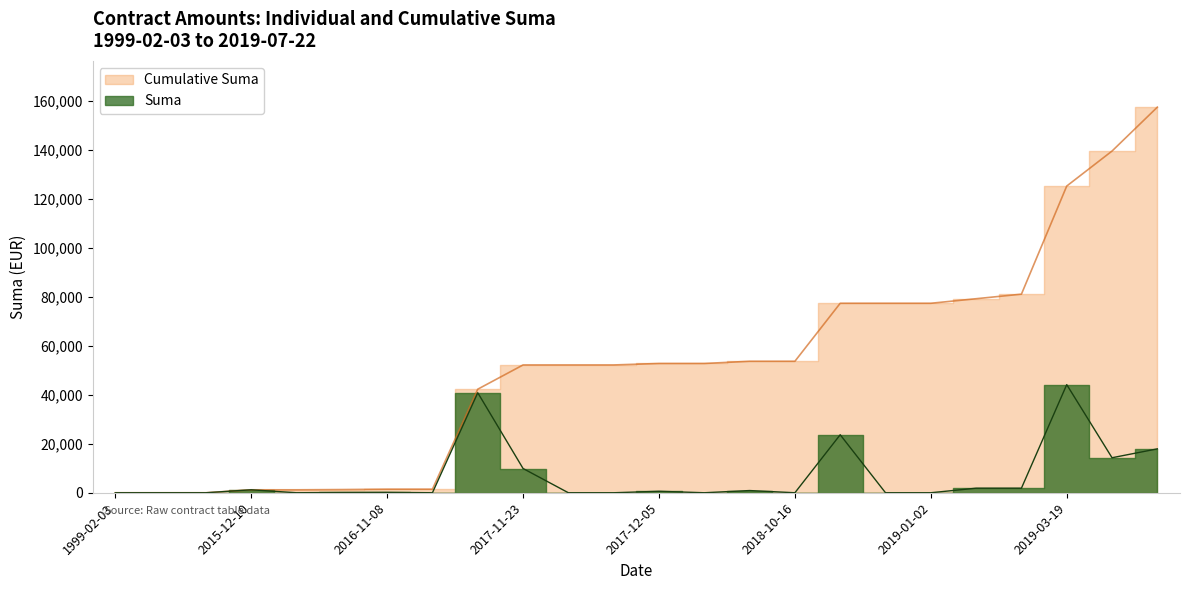

Which series has the widest spread of values?

Cumulative Suma